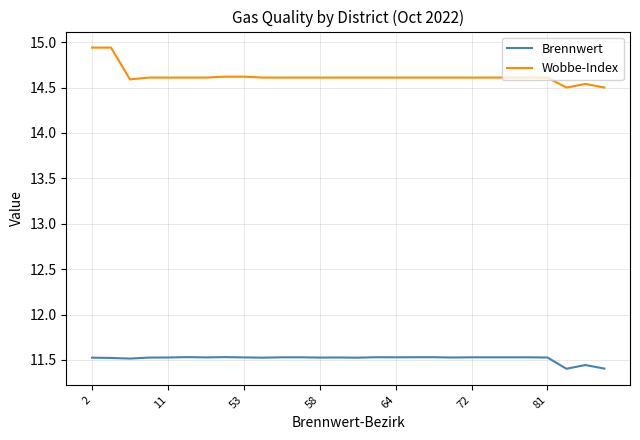

Which series has the largest total across all categories?

Wobbe-Index